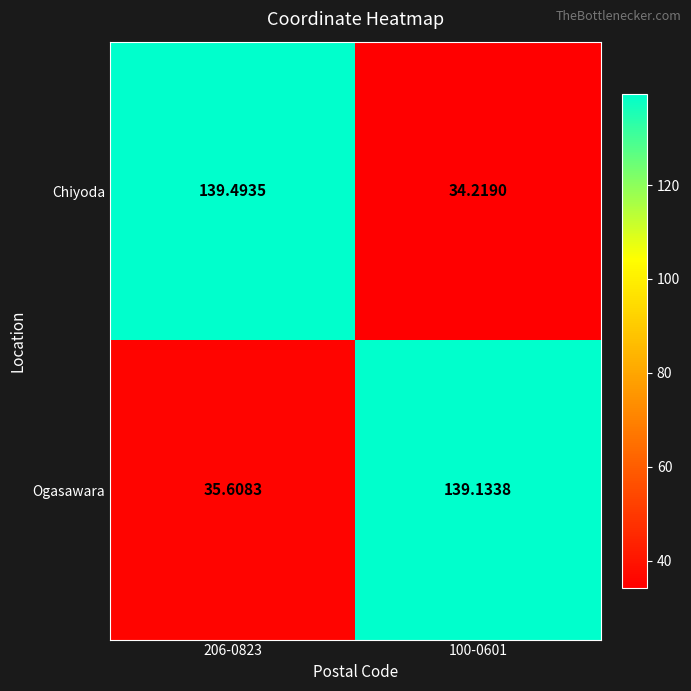

What is the total value across all series at 206-0823?

175.1